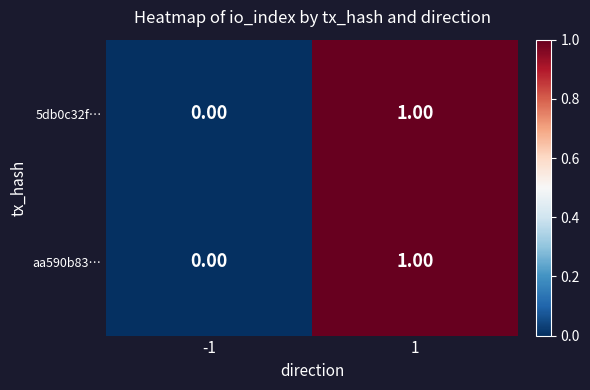

List the labels in order of aa590b83… value, smallest first.

-1, 1